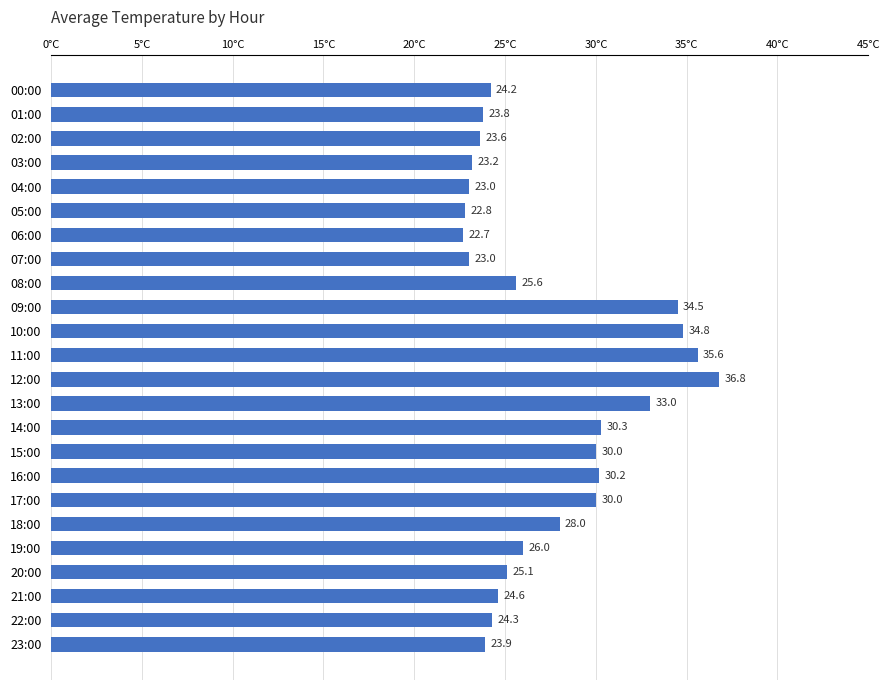

What is the sum of the values at 04:00 and 19:00?

49.0